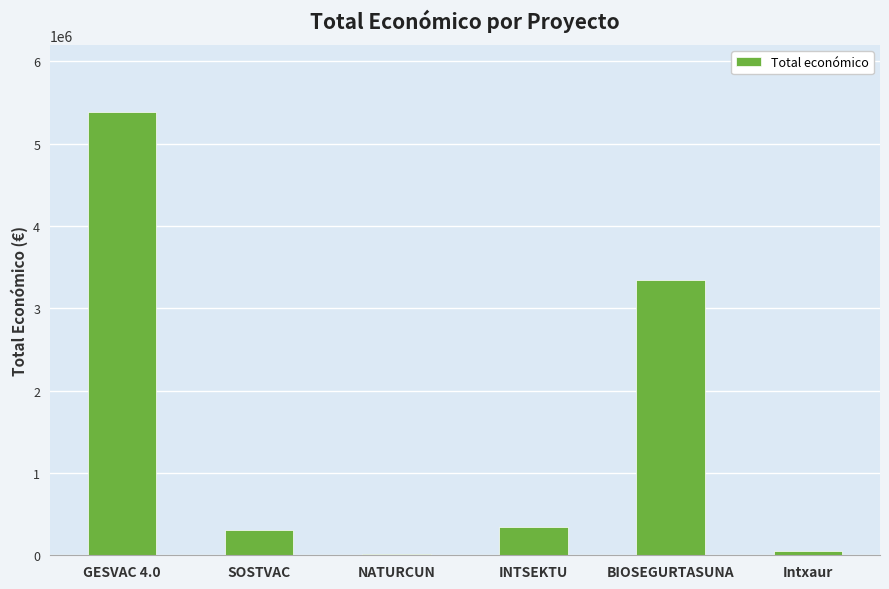

Are the bars horizontal?

No